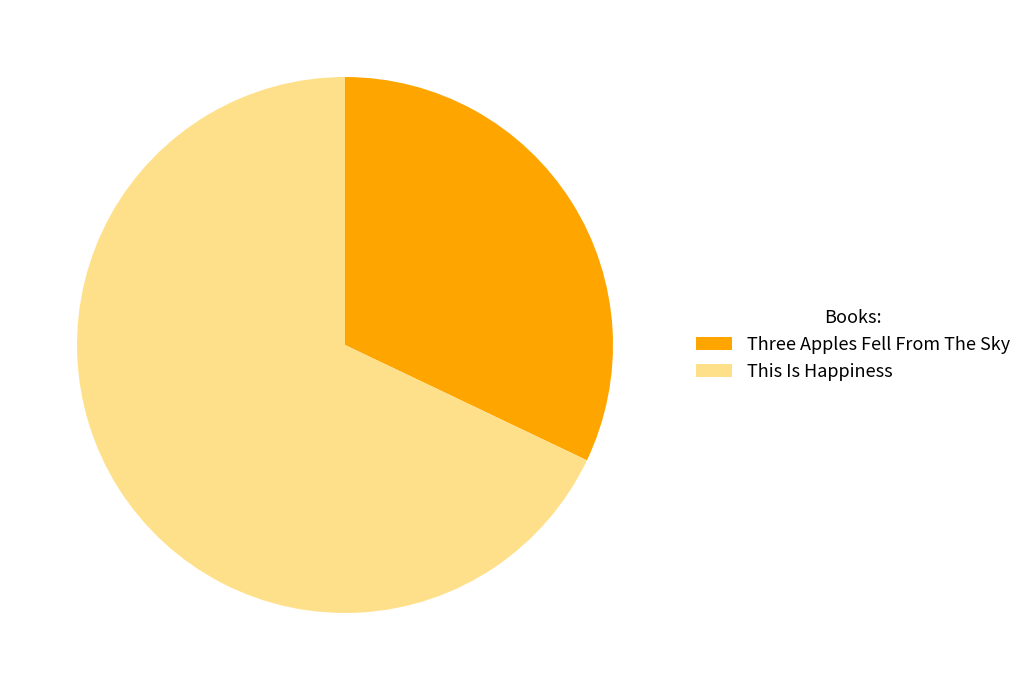

Count the number of slices in the pie.

2